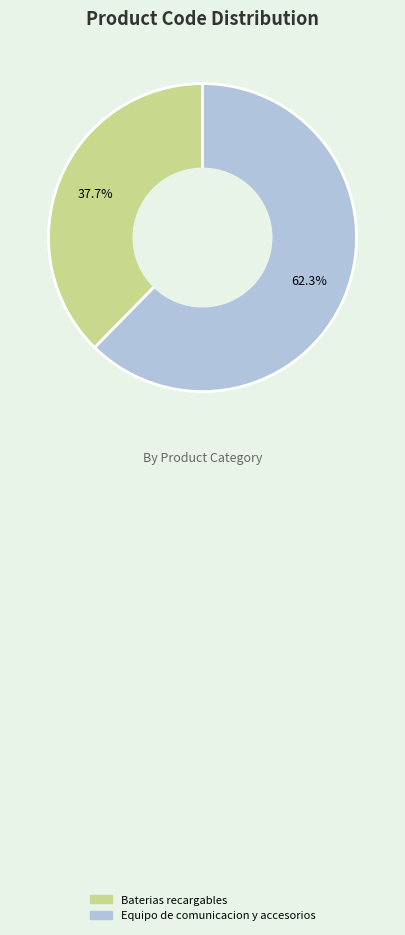

Which category has the biggest portion of the pie?

Equipo de comunicacion y accesorios